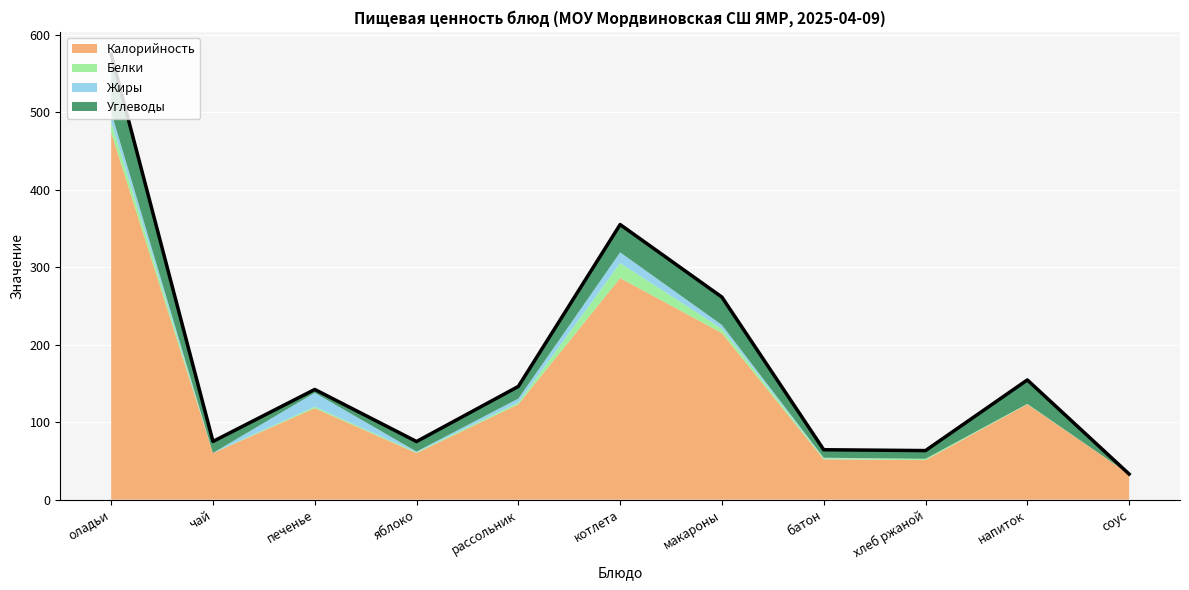

At which category does Жиры reach its first local peak?

печенье